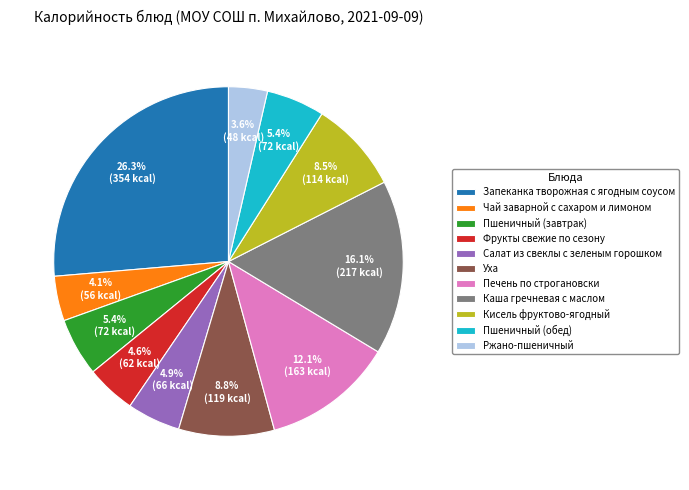

To the nearest percent, what is the combined percentage of Уха and Чай заварной с сахаром и лимоном?

13%